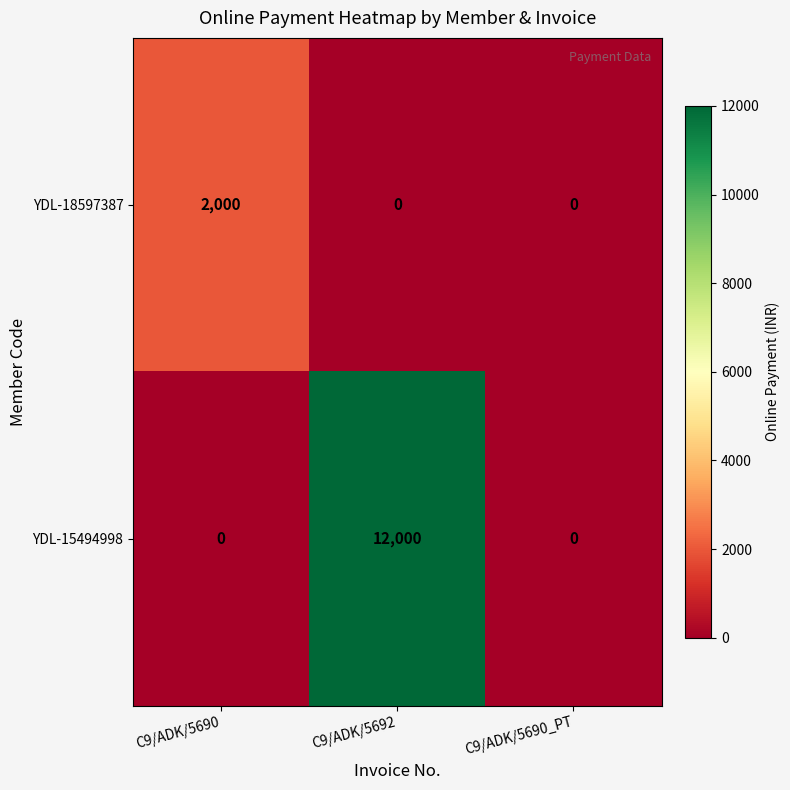

Rank the series at C9/ADK/5692 from lowest to highest value.

YDL-18597387, YDL-15494998